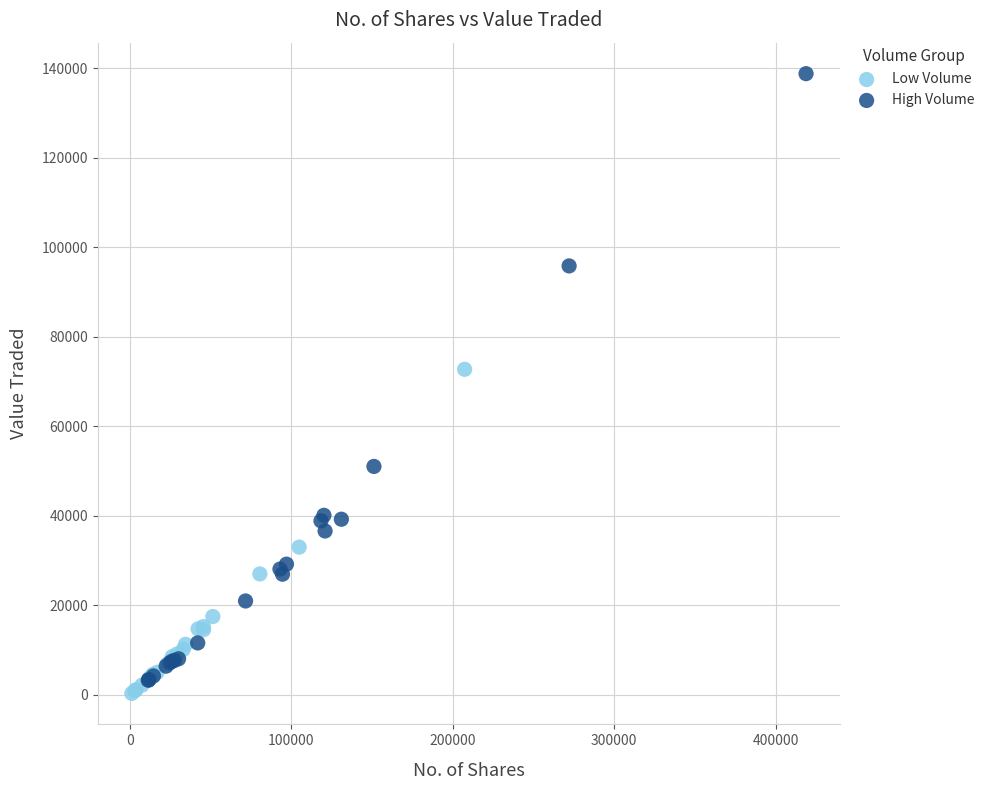

Which series contains the highest Y value?

High Volume